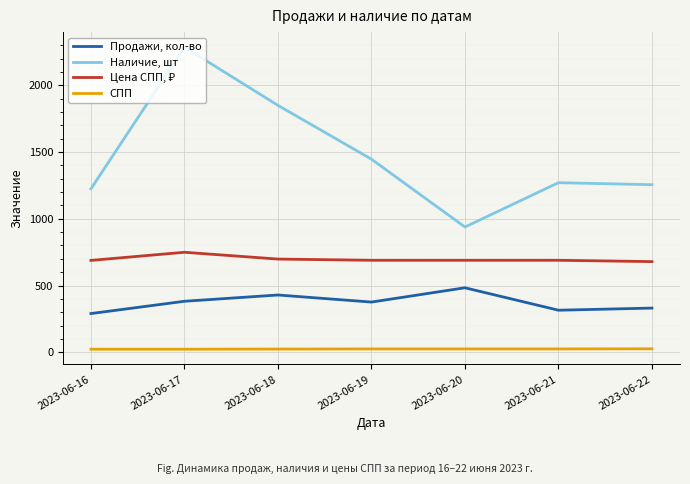

Count the number of data series in this chart.

4